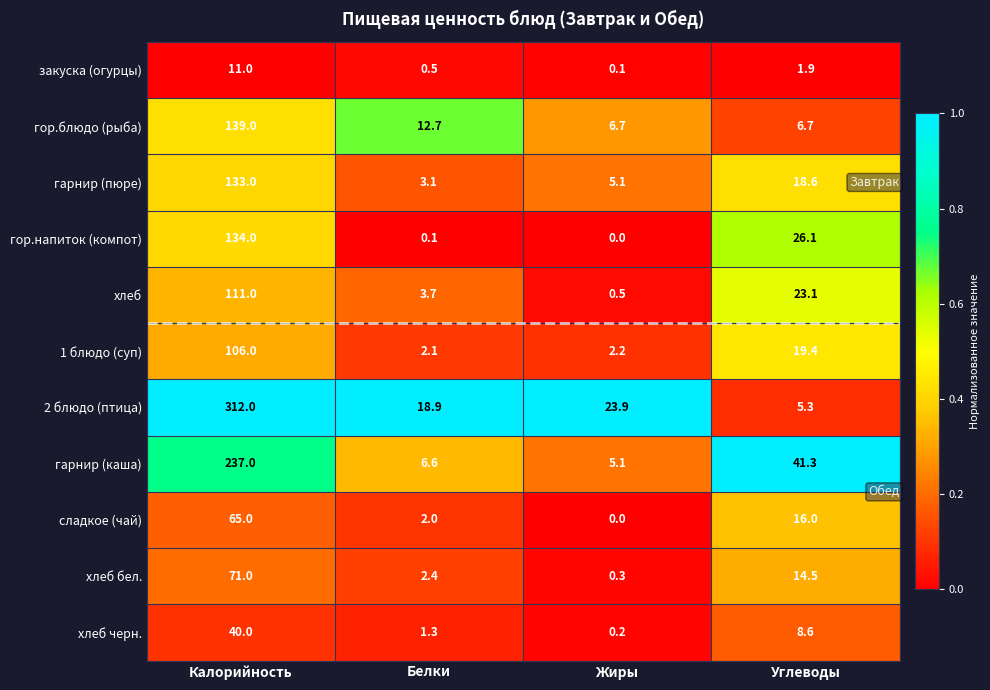

At which category is the sum across all series the highest?

Калорийность